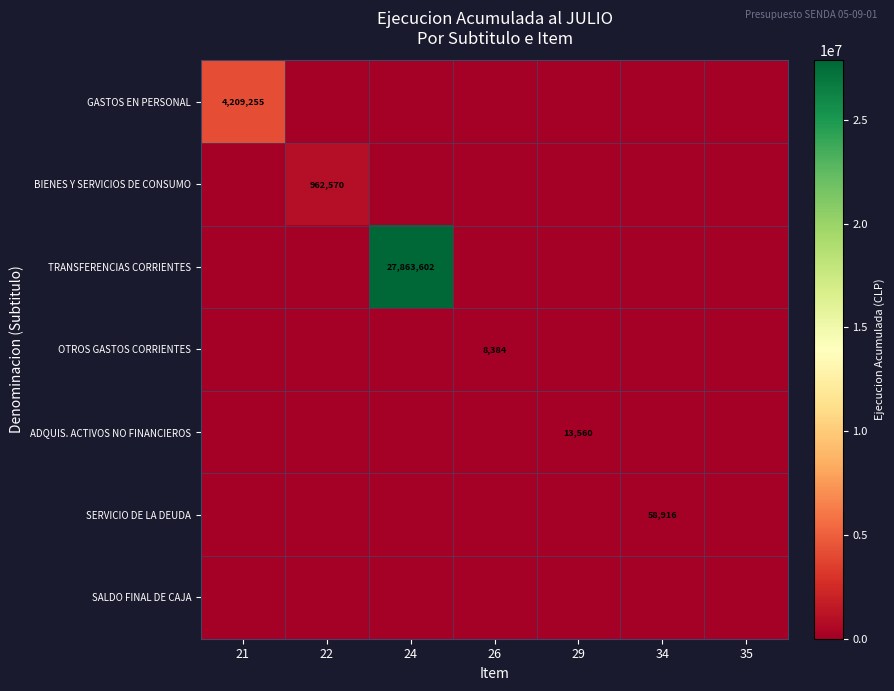

True or false: TRANSFERENCIAS CORRIENTES has a value of 27863602 at 24.

True